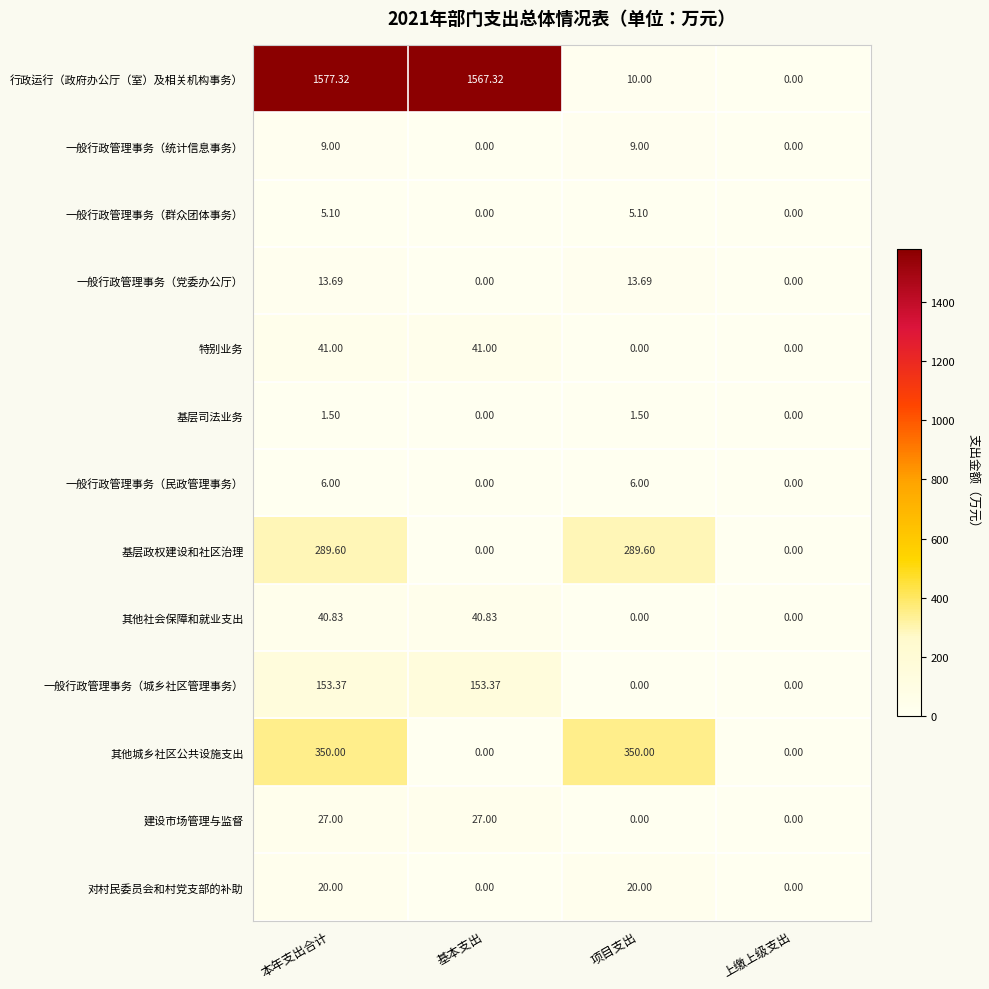

Between 基本支出 and 上缴上级支出, which series saw the biggest shift?

行政运行（政府办公厅（室）及相关机构事务）